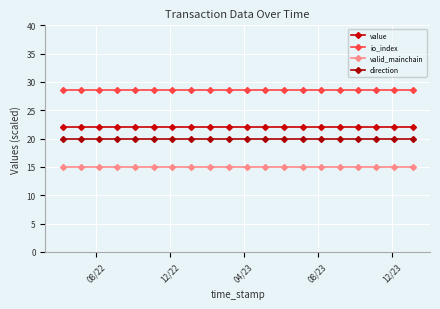

Which category has the highest value in the value series?

08/22